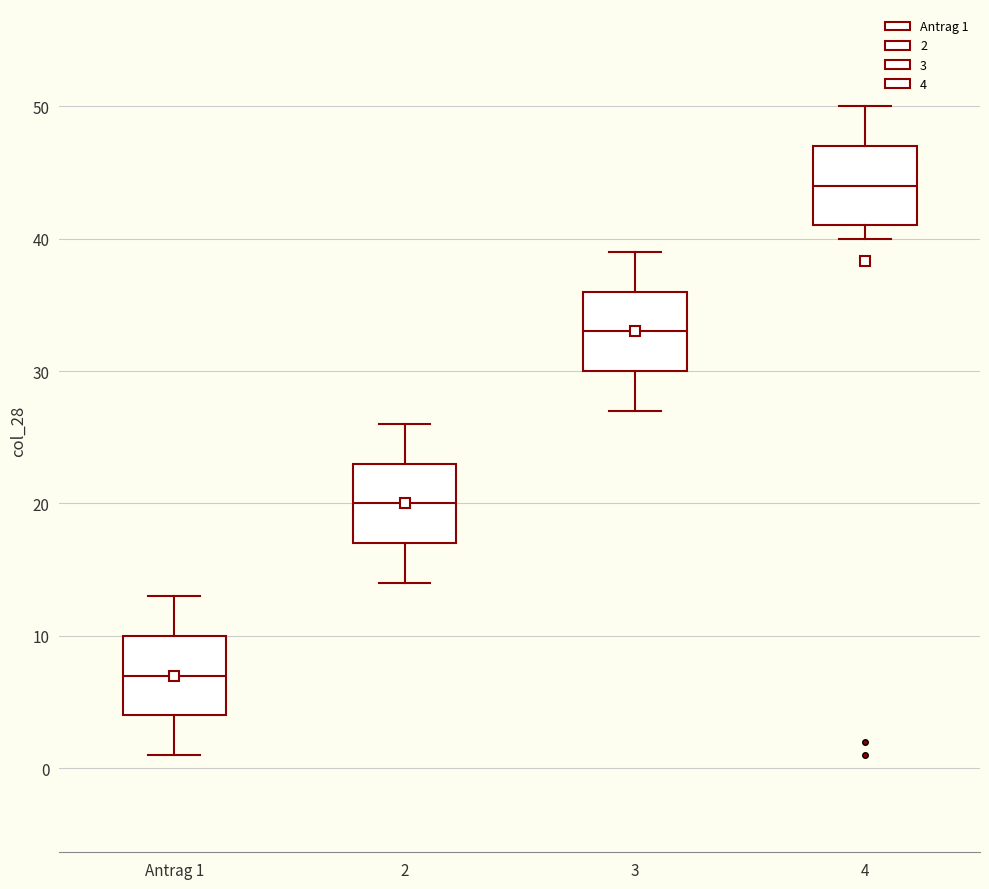

Where does the median line of the box for 3 sit on the y-axis? The values are not printed on the chart, so give them approximately, as read against the axis.

33